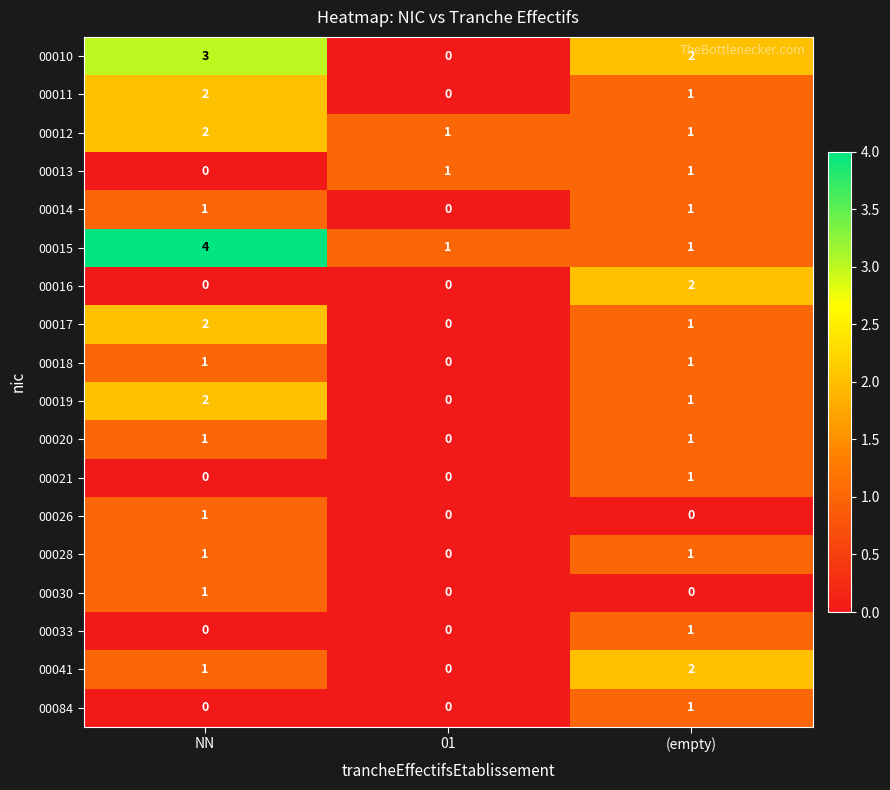

How many distinct data groups are displayed?

18